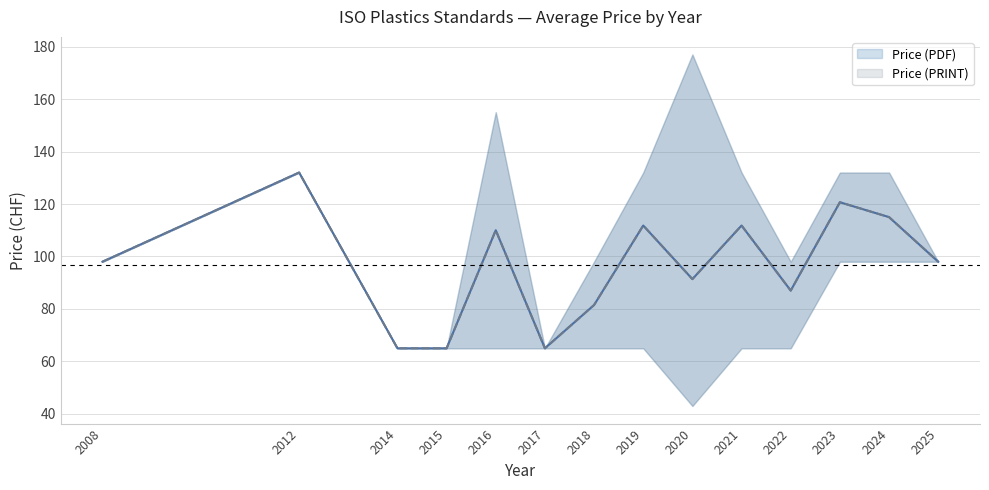

Reading left to right, extract all data points from this chart.

Price (PDF): 98.0	132.0	65.0	65.0	110.0	65.0	81.5	111.8	91.4	111.8	87.0	120.7	115.0	98.0
Price (PRINT): 98.0	132.0	65.0	65.0	110.0	65.0	81.5	111.8	91.4	111.8	87.0	120.7	115.0	98.0